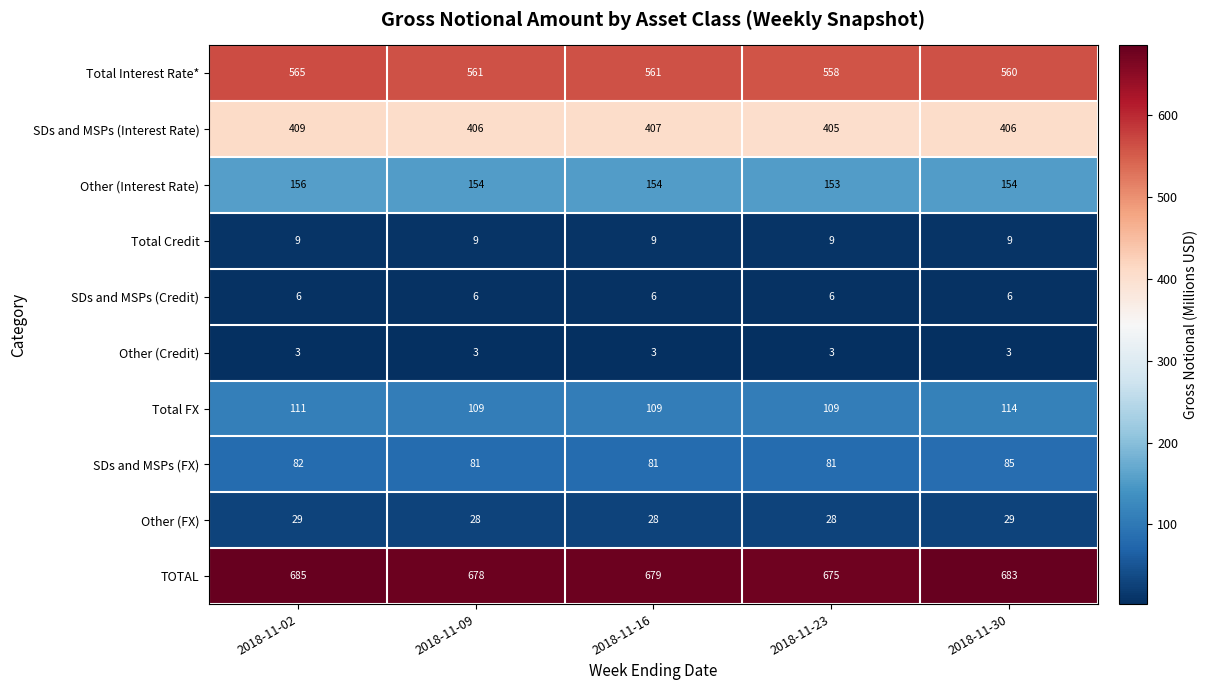

Rank the series by their maximum value, from highest to lowest.

TOTAL, Total Interest Rate*, SDs and MSPs (Interest Rate), Other (Interest Rate), Total FX, SDs and MSPs (FX), Other (FX), Total Credit, SDs and MSPs (Credit), Other (Credit)